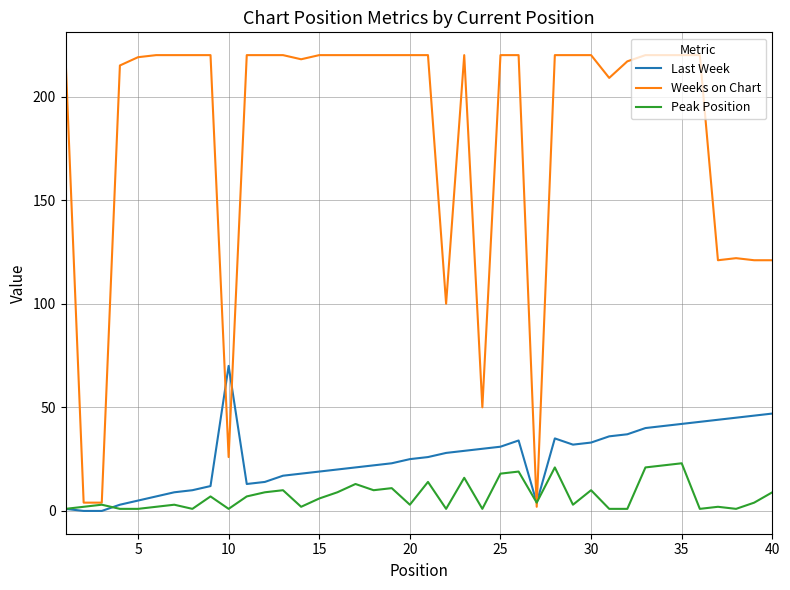

Which series has the largest range (max minus min)?

Weeks on Chart